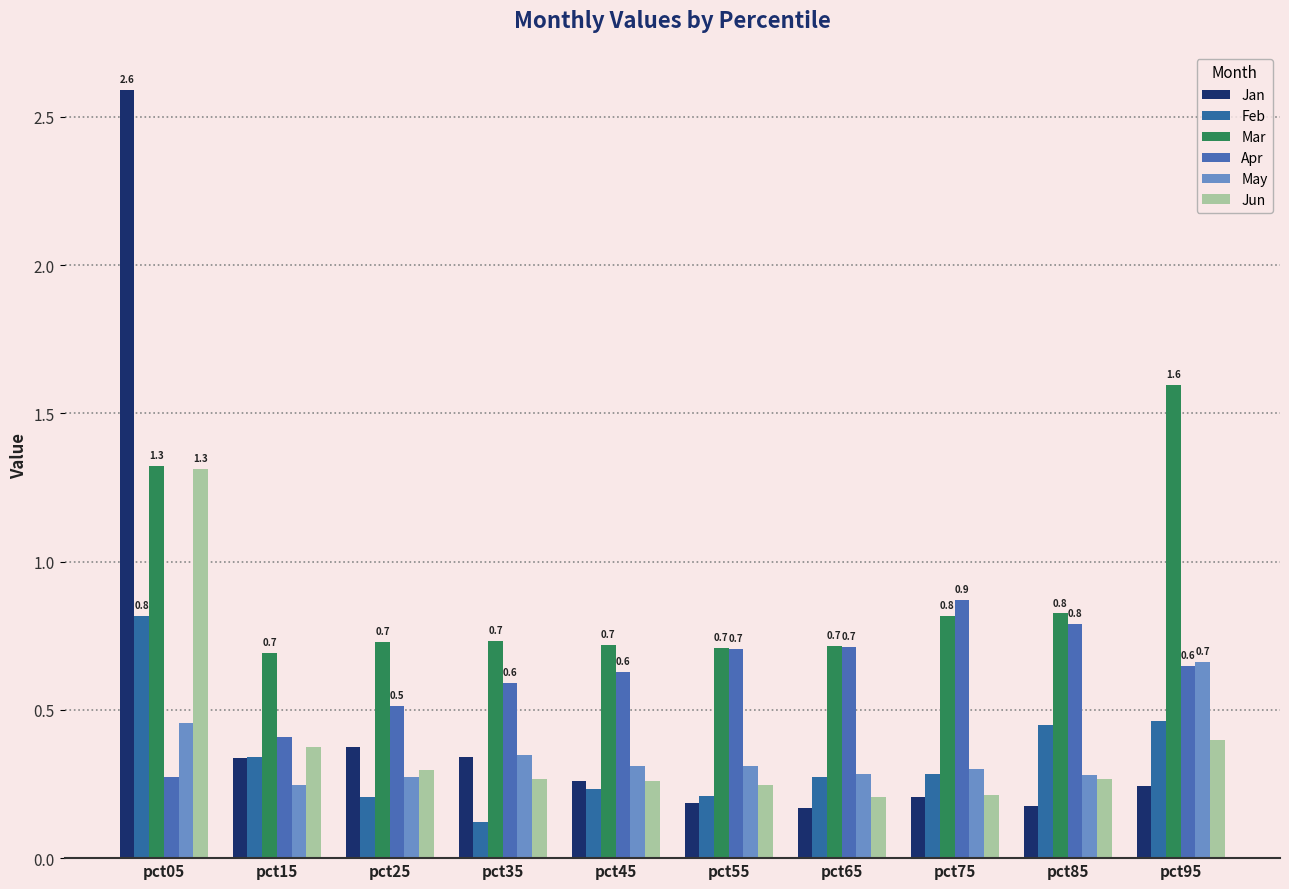

What is the difference between the second highest and minimum values in the Jun series?

0.2